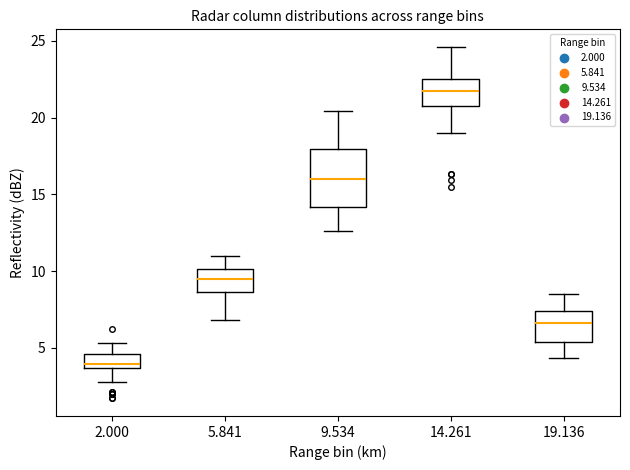

Which box's median line is the highest?

14.261